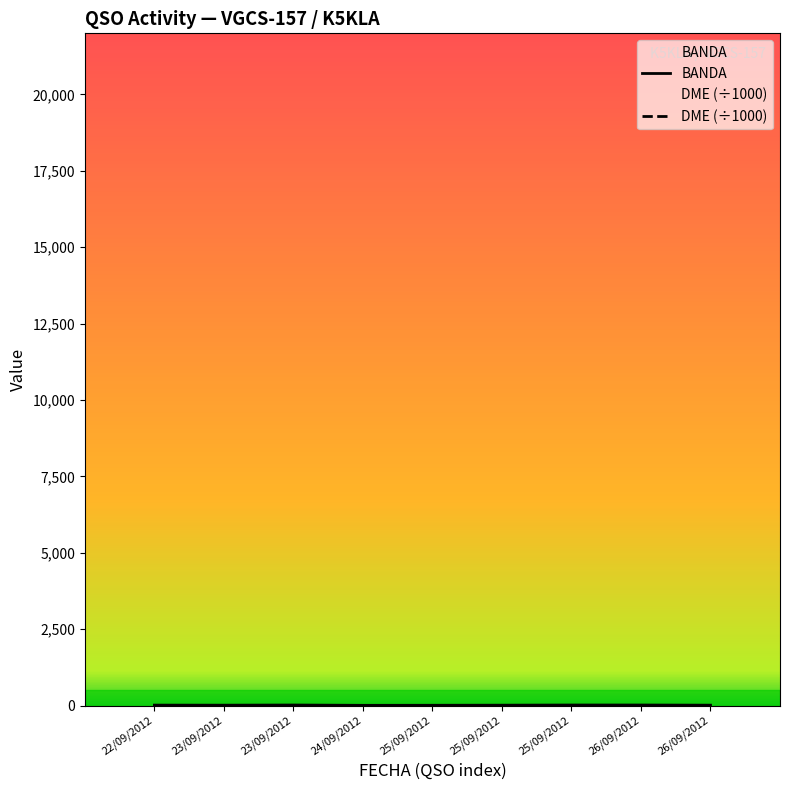

Does the chart display data point markers on the line(s)?

No